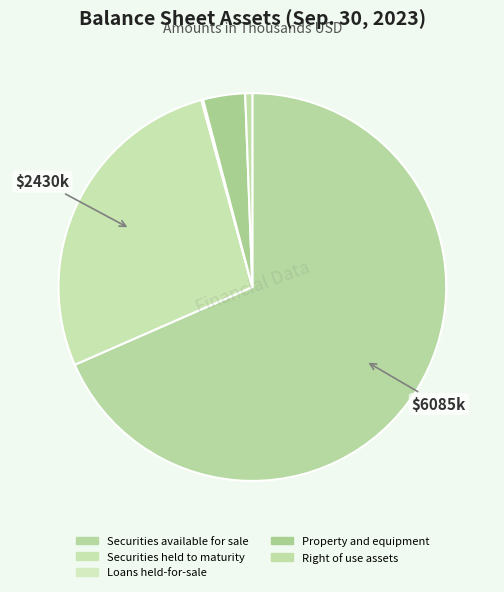

What is the majority slice?

Securities available for sale